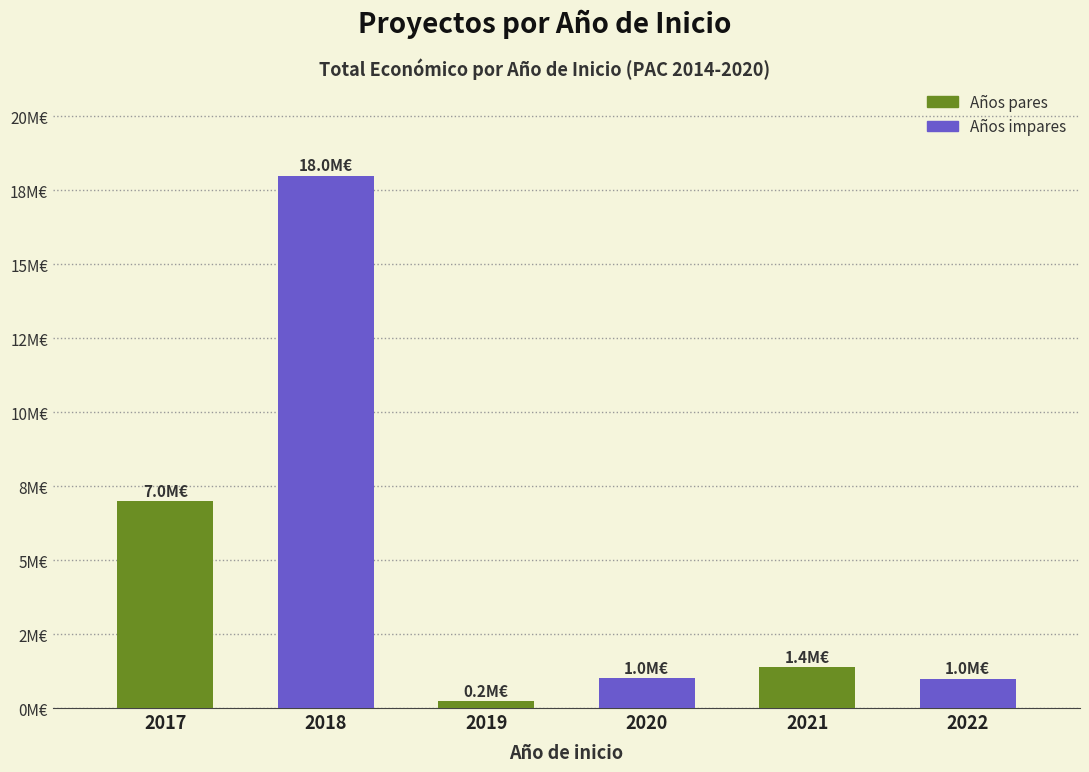

What is the sum of the values at 2020 and 2021?

2380203